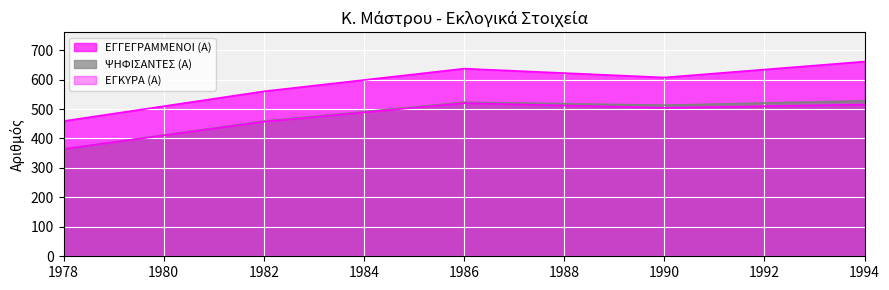

In ΨΗΦΙΣΑΝΤΕΣ (Α), how many points are lower than both neighbors (excluding endpoints)?

1